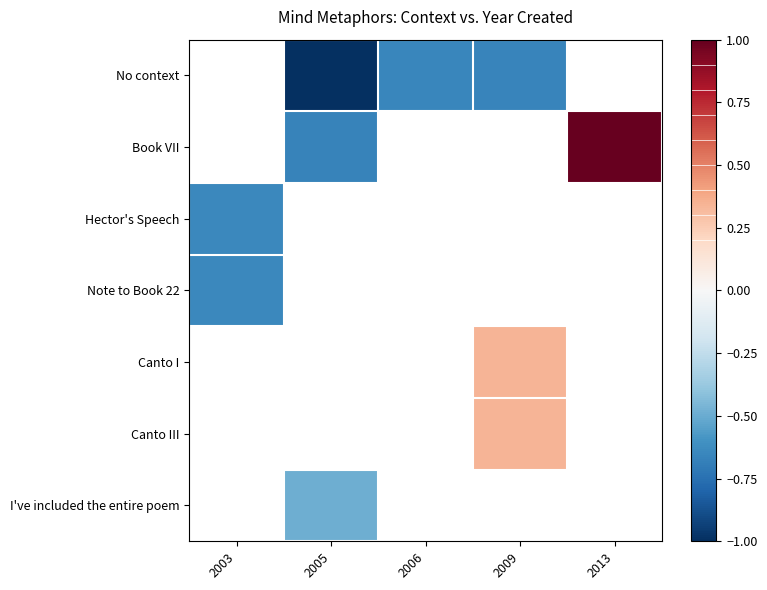

Which category has the highest value across all series?

2013